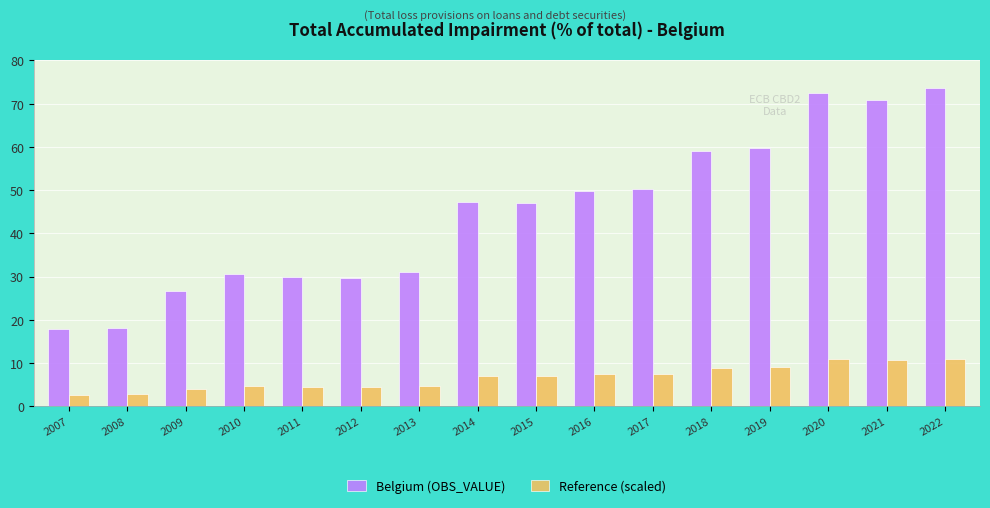

Which category has the highest value in the Belgium (OBS_VALUE) series?

2022